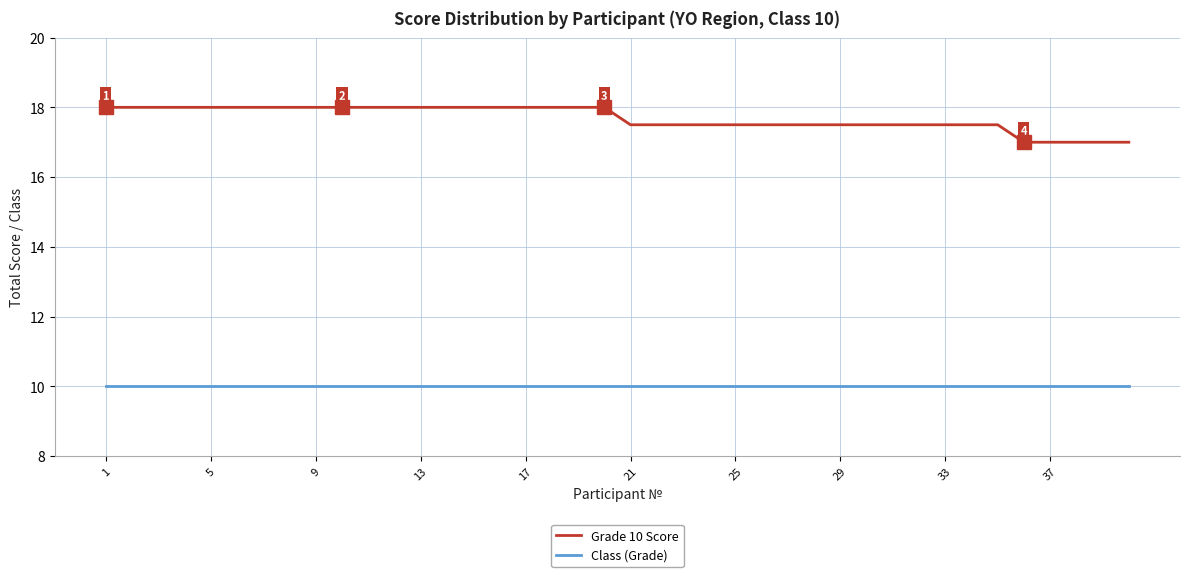

What is the difference between the maximum and minimum values in the Grade 10 Score series?

1.0